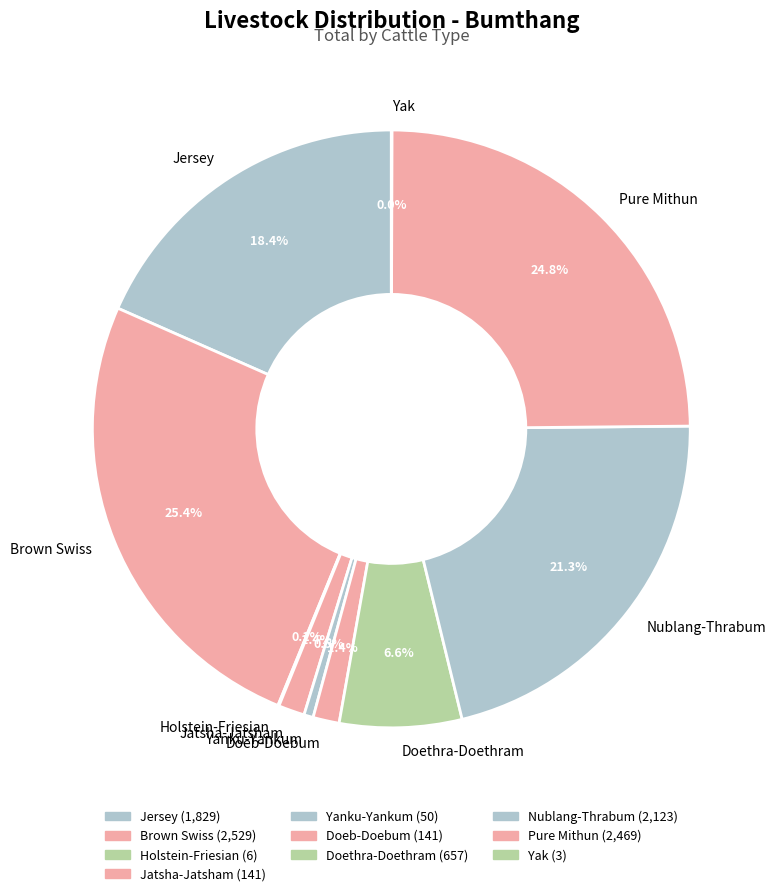

True or false: Pure Mithun accounts for 25% of the total.

True